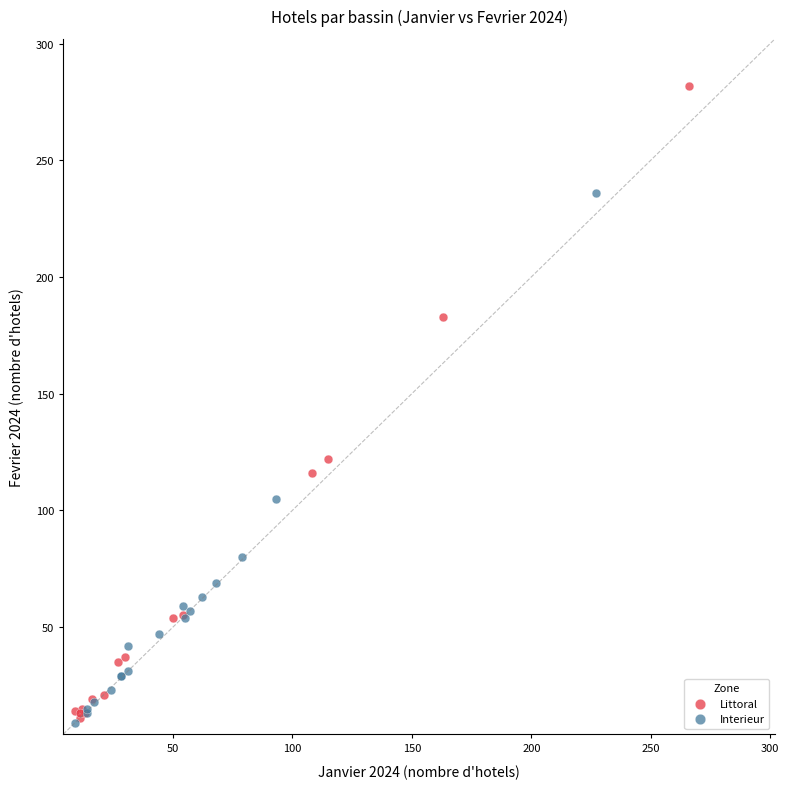

Which series reaches the maximum Y coordinate?

Littoral